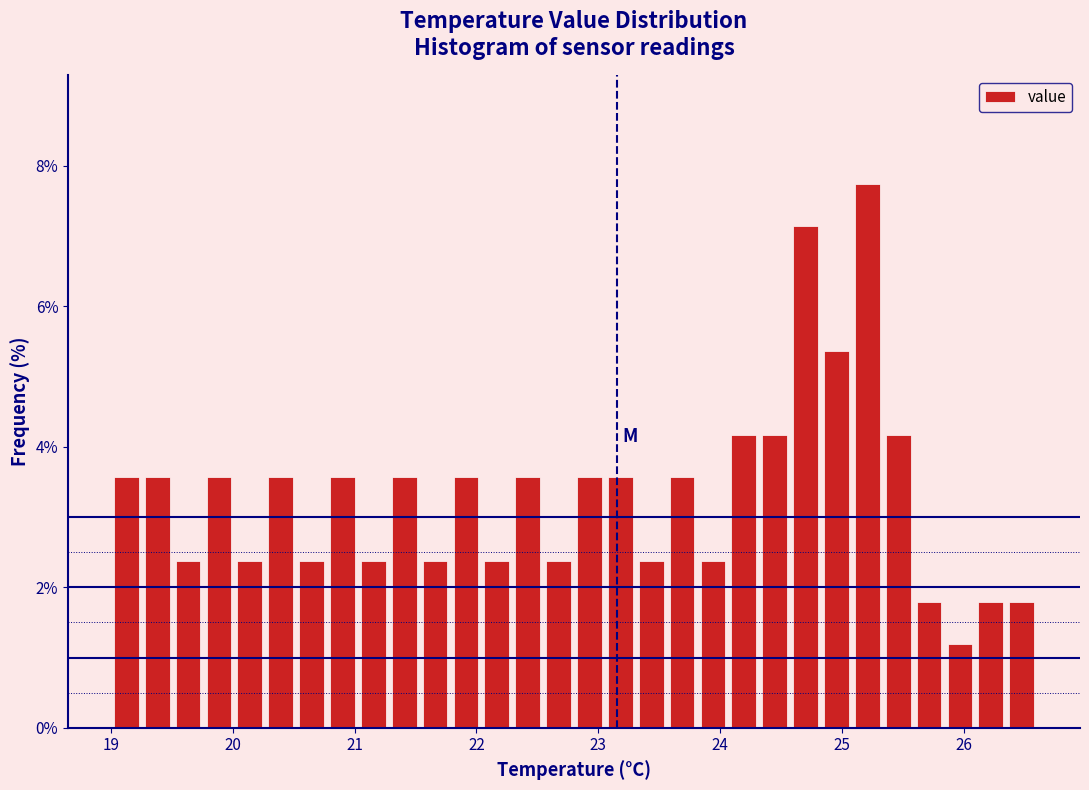

Read against the x-axis, roughly where is the centre of the tallest bar?

25.2